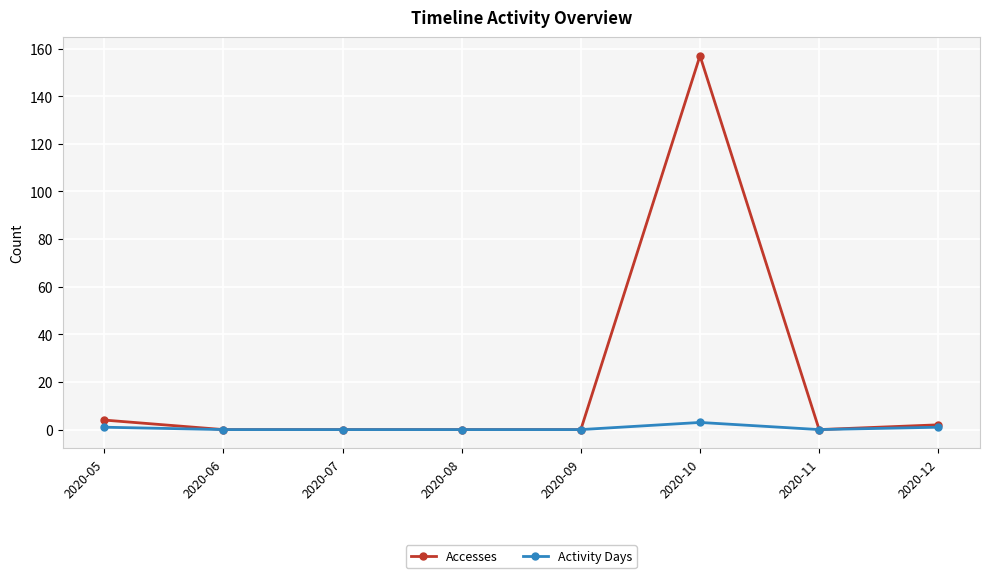

At which label does Accesses reach its peak?

2020-10